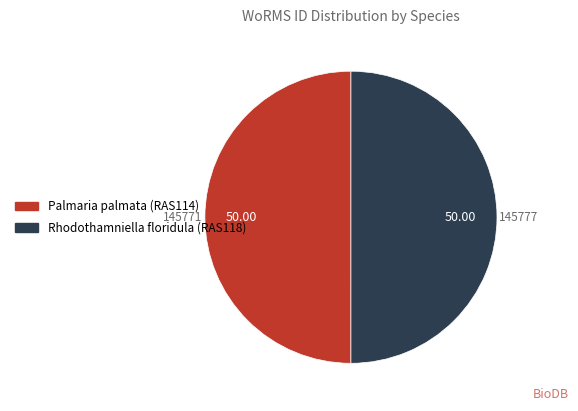

Is the sum of Rhodothamniella floridula (RAS118) and Palmaria palmata (RAS114) greater than half?

Yes